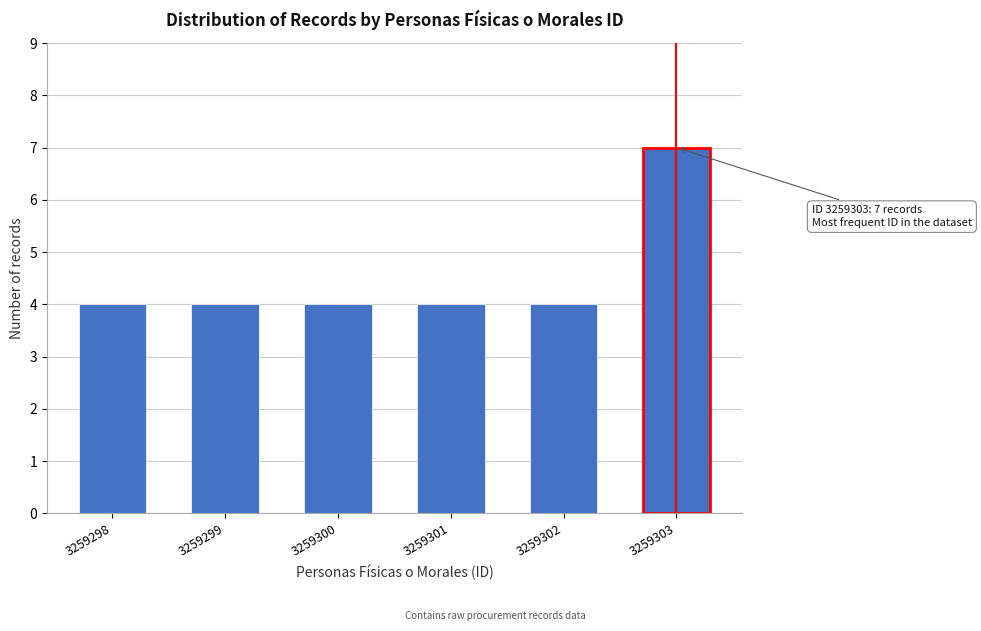

Reading left to right, transcribe all the data shown in this chart.

4	4	4	4	4	7